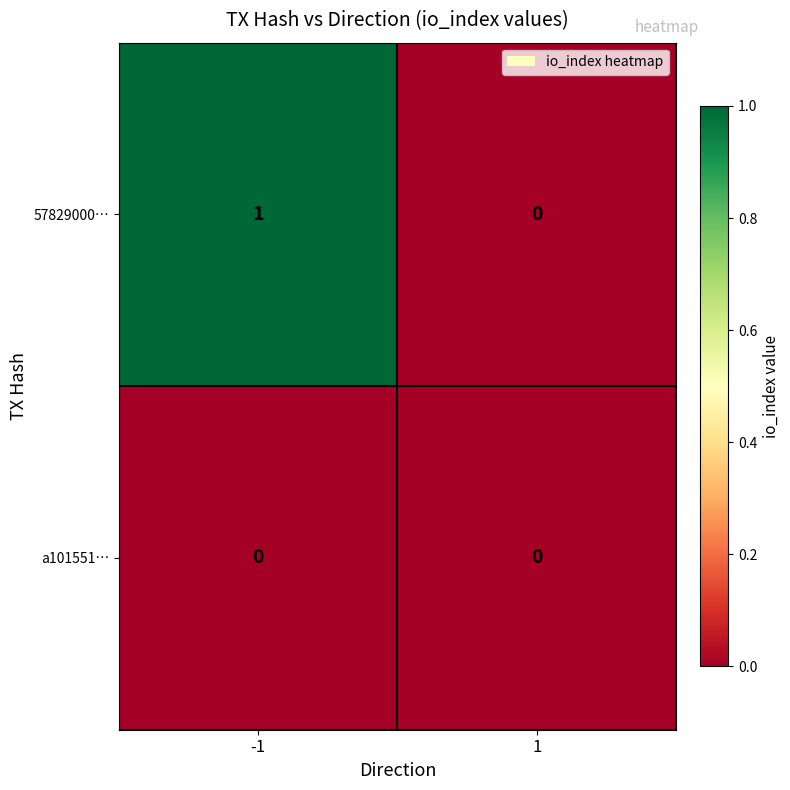

How many series are shown in this chart?

2